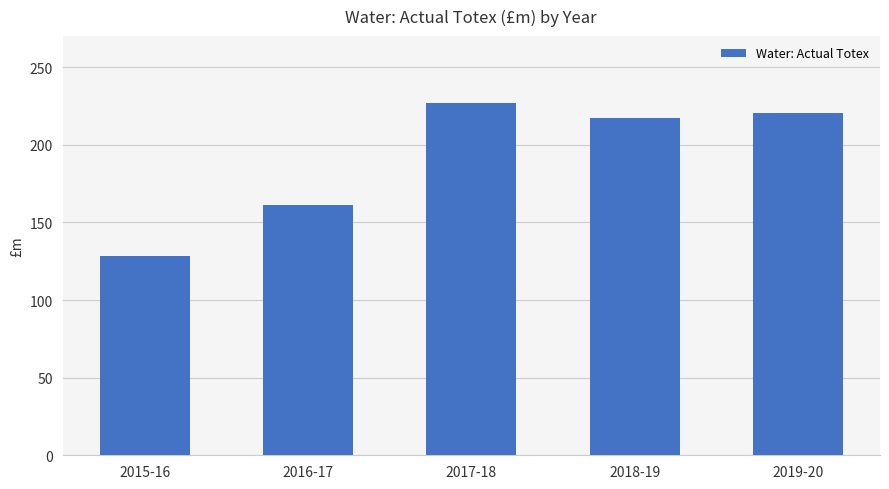

Where is the data nearest to the value 177?

2016-17